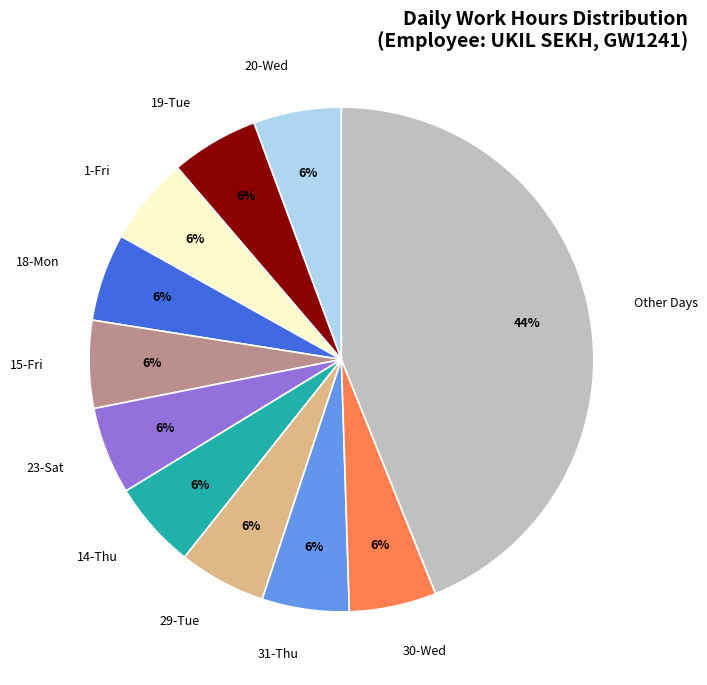

What percentage is the 1-Fri slice, to the nearest percent?

6%